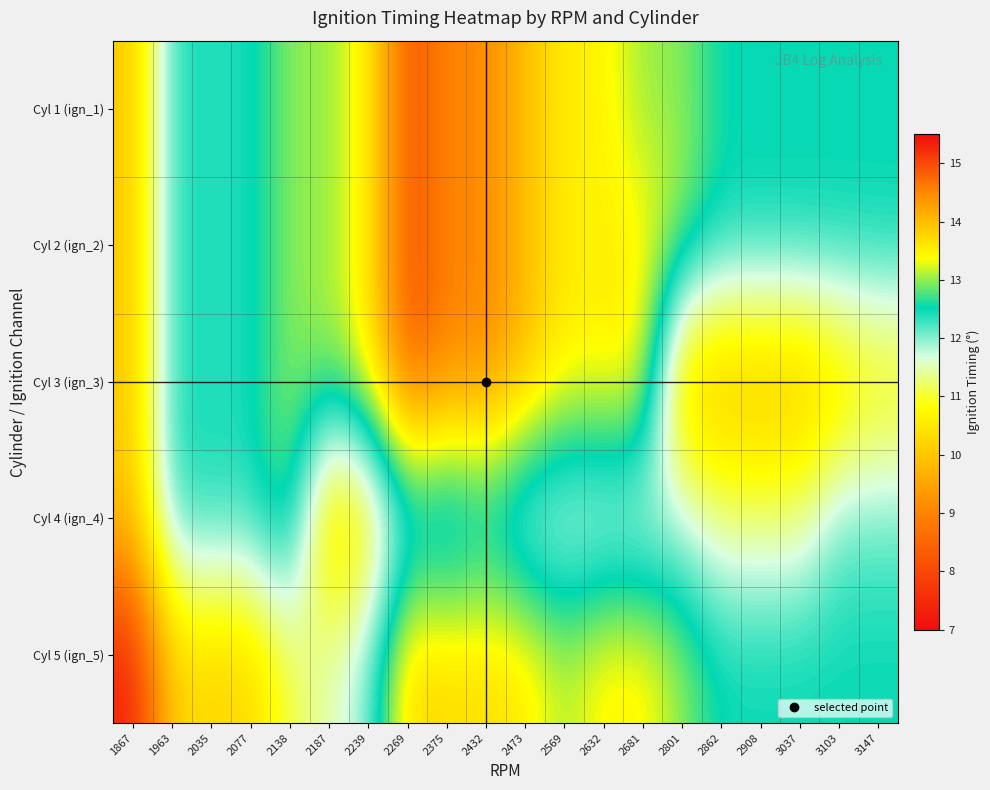

Reading left to right, list all the values displayed in this chart.

Cyl 1 (ign_1): 1867=10.0	1963=12.4	2035=12.4	2077=12.4	2138=13.0	2187=13.0	2239=13.5	2269=15.0	2375=14.5	2432=14.5	2473=14.0	2569=13.5	2632=13.5	2681=13.0	2801=13.0	2862=12.5	2908=12.5	3037=12.5	3103=12.5	3147=12.5
Cyl 2 (ign_2): 1867=10.0	1963=12.4	2035=12.4	2077=12.4	2138=13.0	2187=13.0	2239=13.5	2269=15.0	2375=14.5	2432=14.5	2473=14.0	2569=13.5	2632=13.5	2681=13.5	2801=13.0	2862=12.5	2908=12.5	3037=12.5	3103=12.5	3147=12.5
Cyl 3 (ign_3): 1867=10.0	1963=12.4	2035=12.4	2077=12.4	2138=13.0	2187=13.0	2239=13.5	2269=15.0	2375=14.5	2432=14.5	2473=14.0	2569=13.5	2632=13.5	2681=13.5	2801=10.0	2862=9.8	2908=9.8	3037=9.8	3103=10.2	3147=10.6
Cyl 4 (ign_4): 1867=10.0	1963=12.4	2035=12.4	2077=12.4	2138=13.0	2187=10.0	2239=10.5	2269=12.0	2375=11.8	2432=12.2	2473=11.7	2569=11.6	2632=11.6	2681=11.6	2801=11.8	2862=11.3	2908=11.3	3037=11.3	3103=12.1	3147=12.1
Cyl 5 (ign_5): 1867=7.3	1963=10.2	2035=10.2	2077=10.2	2138=11.1	2187=11.5	2239=12.0	2269=13.8	2375=13.7	2432=13.7	2473=13.6	2569=13.1	2632=13.5	2681=13.5	2801=13.0	2862=12.5	2908=12.5	3037=12.5	3103=12.5	3147=12.5